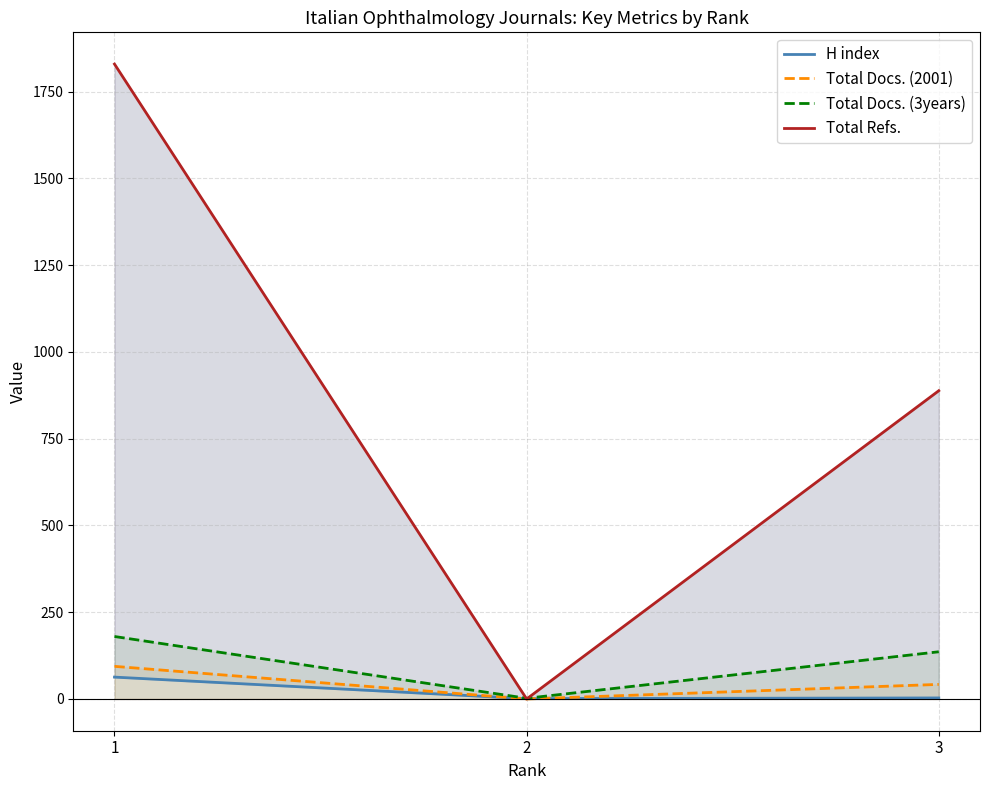

Read the Total Docs. (3years) value at 1, to the nearest 5.

180